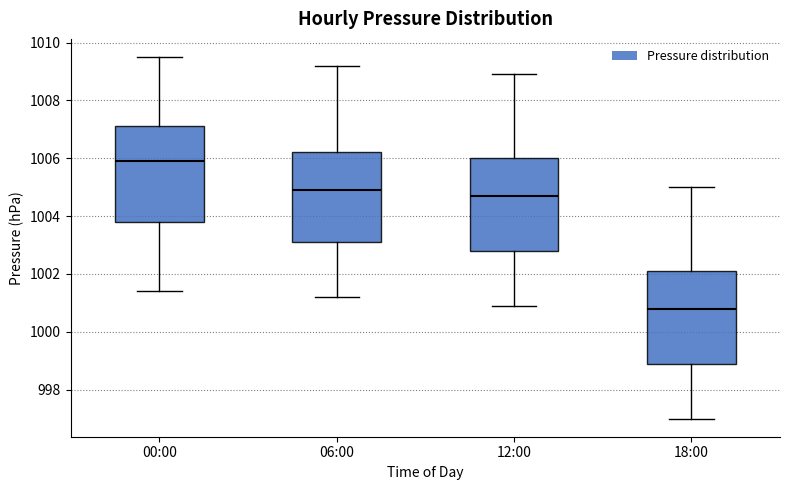

Reading left to right, transcribe this box plot: for each box, give where its median line is, the range the box spans, and where its two whiskers end, as read against the y-axis. The values are not printed on the chart, so give them approximately, as read against the axis.

00:00: median 1006.0, box 1003.8 to 1007.2, whiskers 1001.4 to 1009.6
06:00: median 1005.0, box 1003.2 to 1006.2, whiskers 1001.2 to 1009.2
12:00: median 1004.8, box 1002.8 to 1006.0, whiskers 1001.0 to 1009.0
18:00: median 1000.8, box 999.0 to 1002.2, whiskers 997.0 to 1005.0